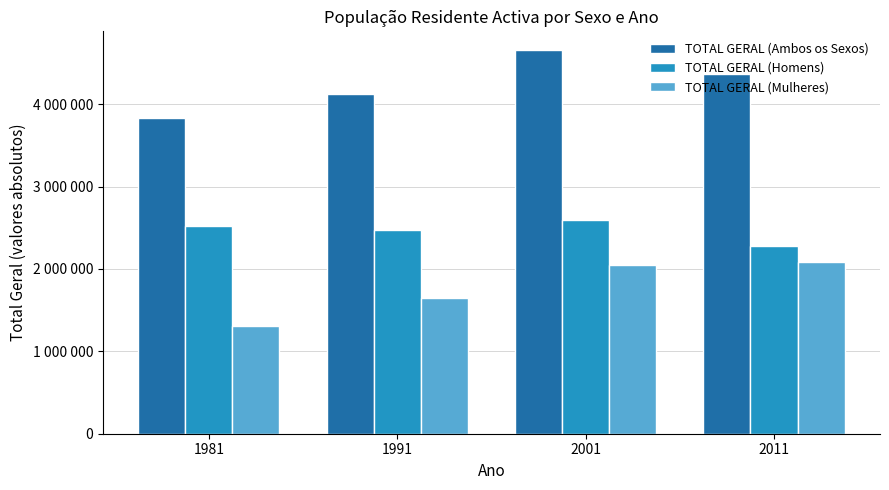

Which series changed the most between 1991 and 2001?

TOTAL GERAL (Ambos os Sexos)